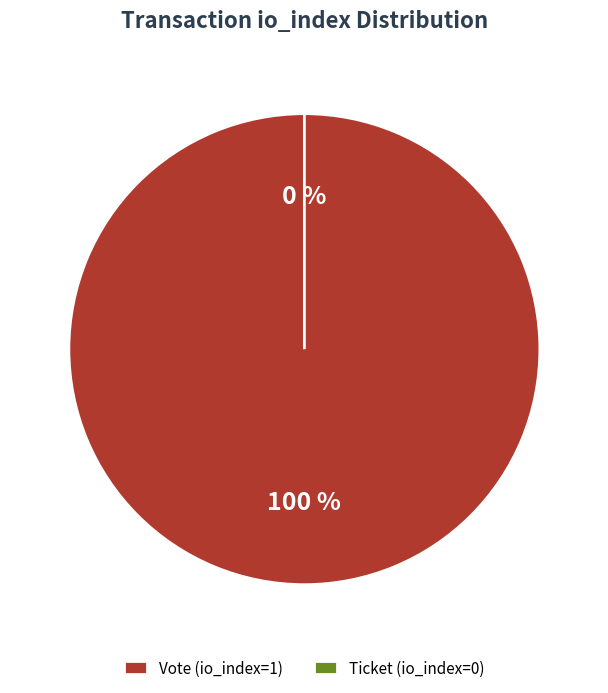

Does Vote (io_index=1) represent more than half of the total?

Yes